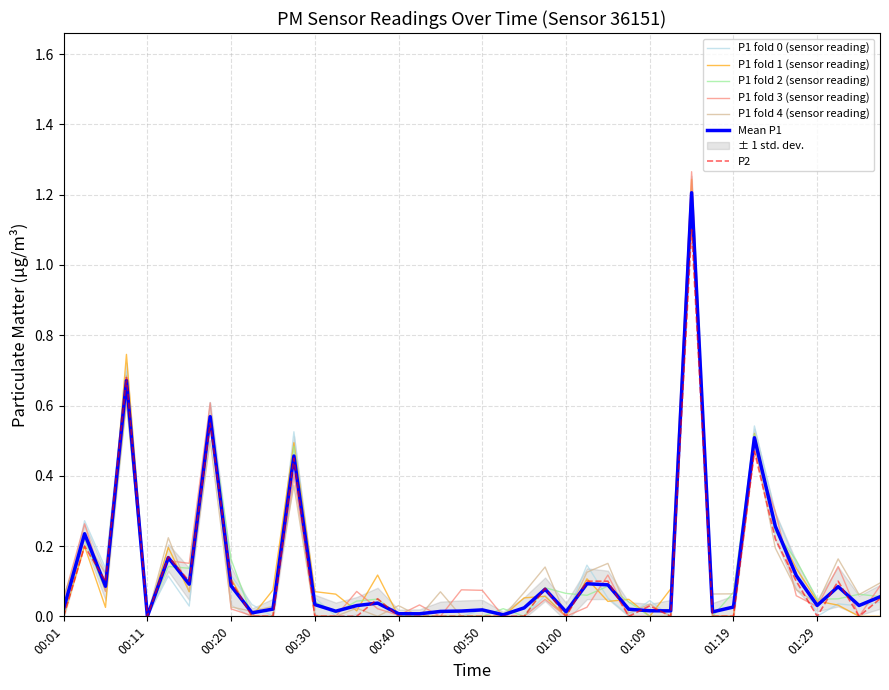

Between 00:42 and 01:34, which series saw the biggest shift?

P2